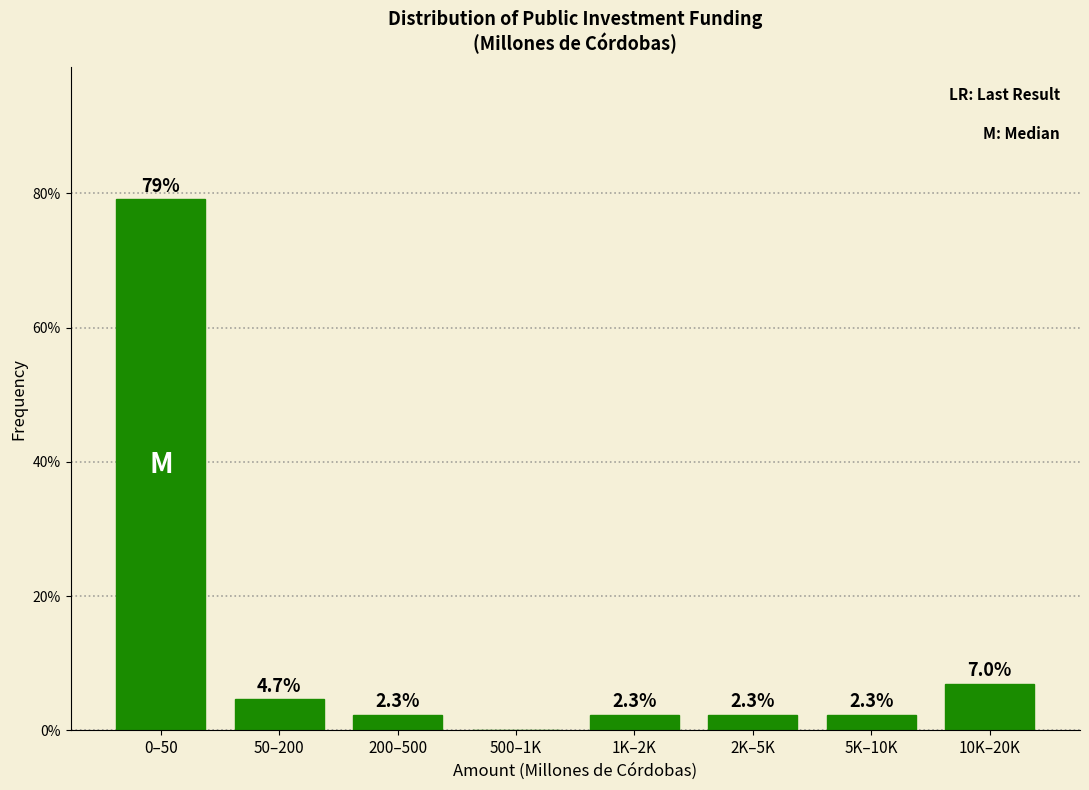

Reading left to right, list all the values displayed in this chart.

0–50=79.1	50–200=4.7	200–500=2.3	500–1K=0.0	1K–2K=2.3	2K–5K=2.3	5K–10K=2.3	10K–20K=7.0